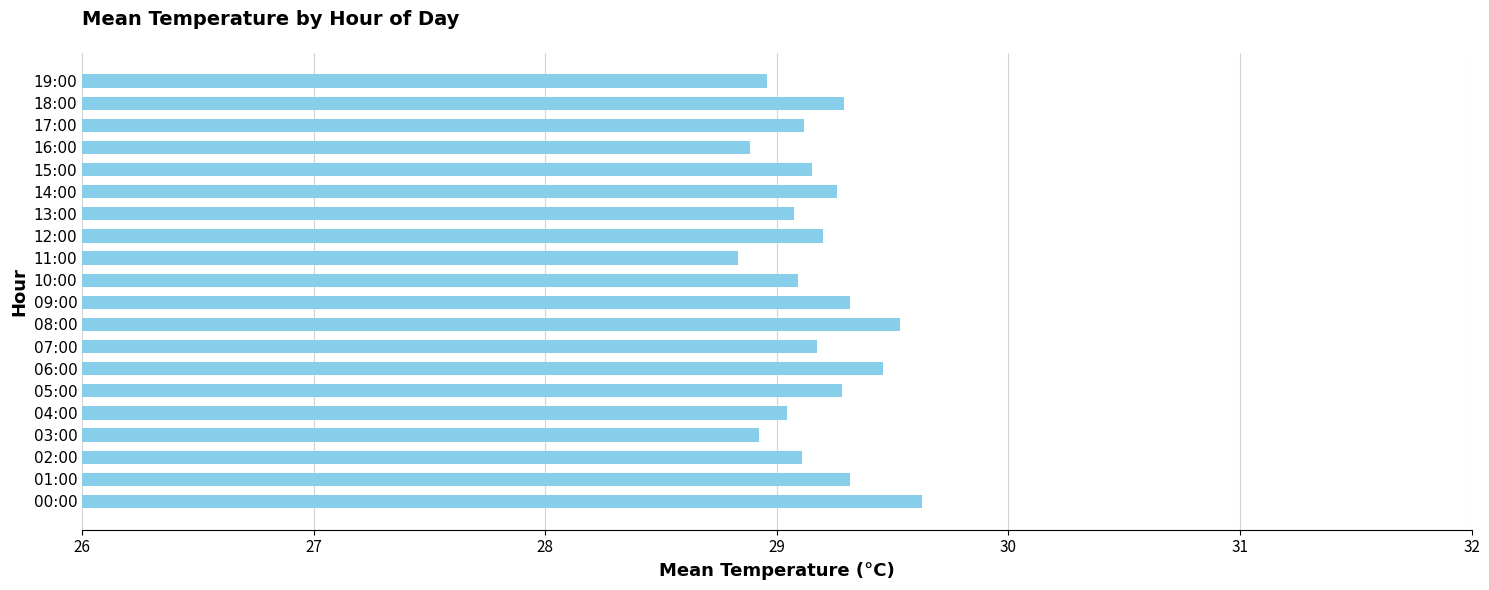

Is it true that the value at 19:00 is 29.0?

True